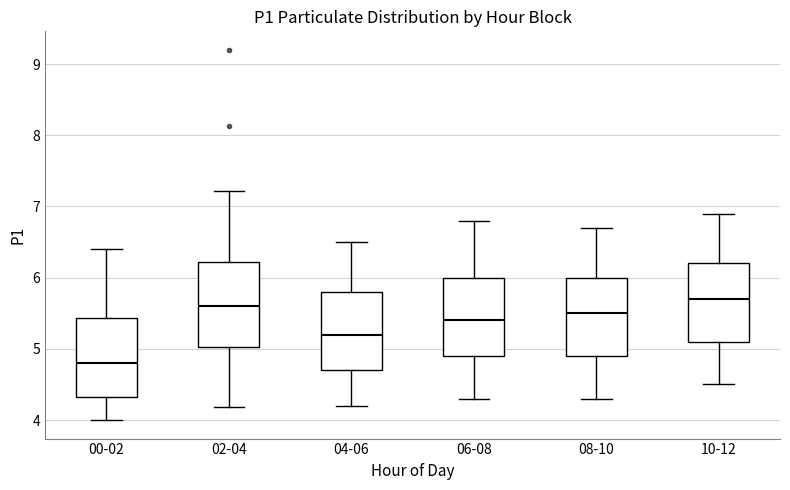

Which box's median line is the lowest?

00-02